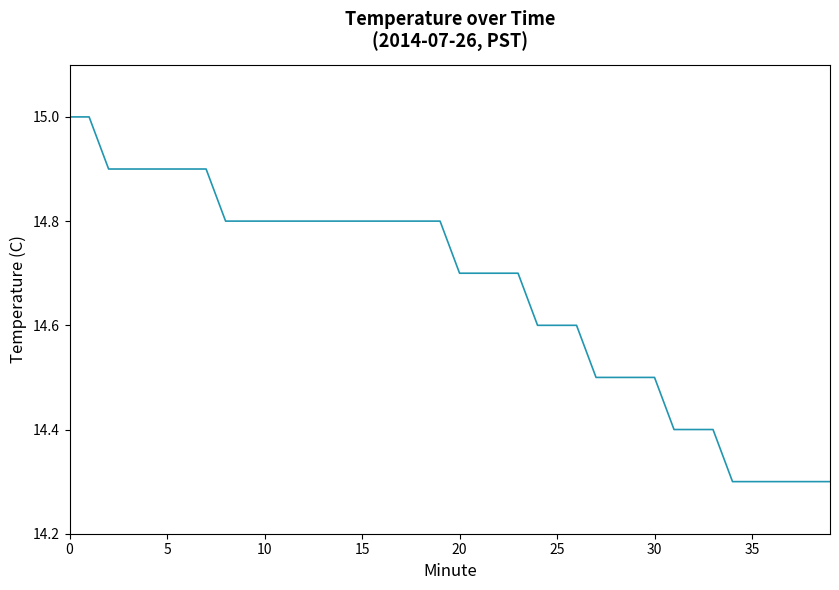

What is the difference between the maximum and minimum values?

0.7